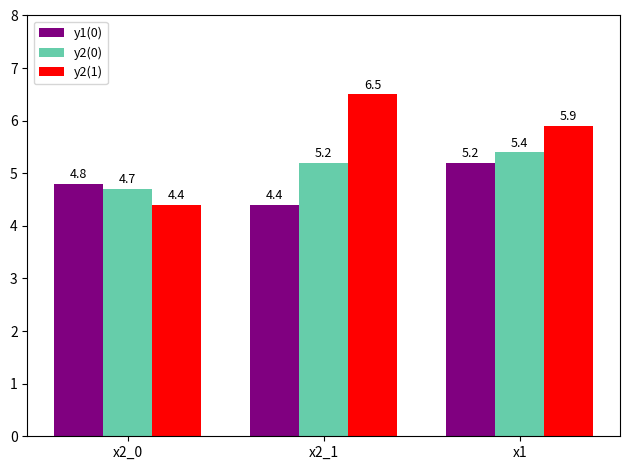

Is it true that y2(1) equals 3.2 at x1?

False